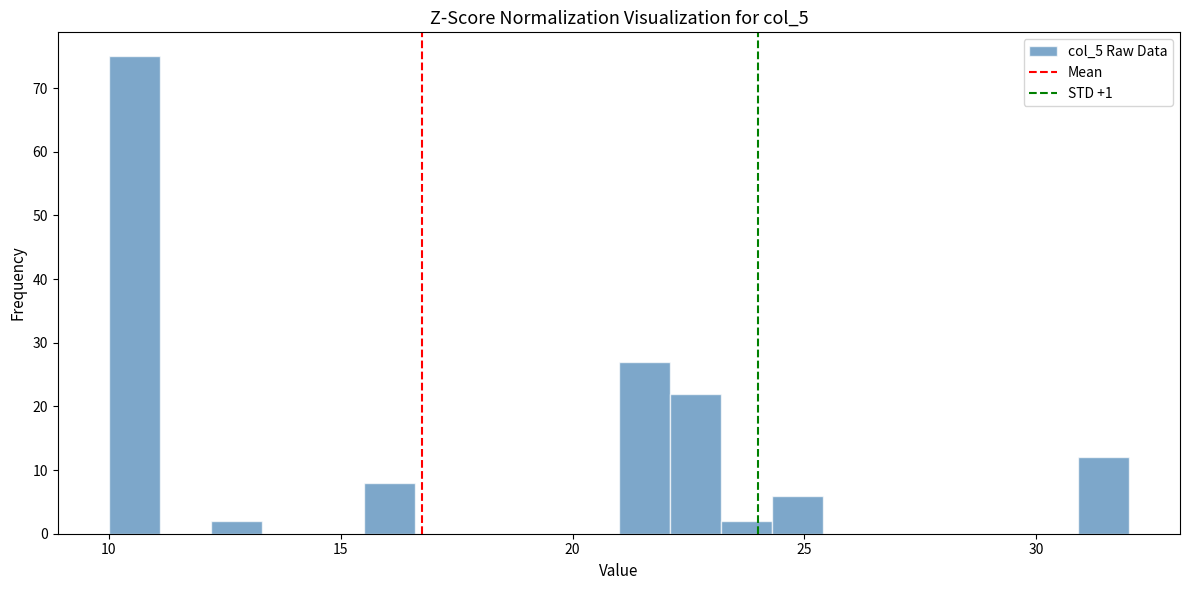

Around what value on the x-axis is the tallest bar? Give the approximate position of its centre, as read against the axis.

10.5